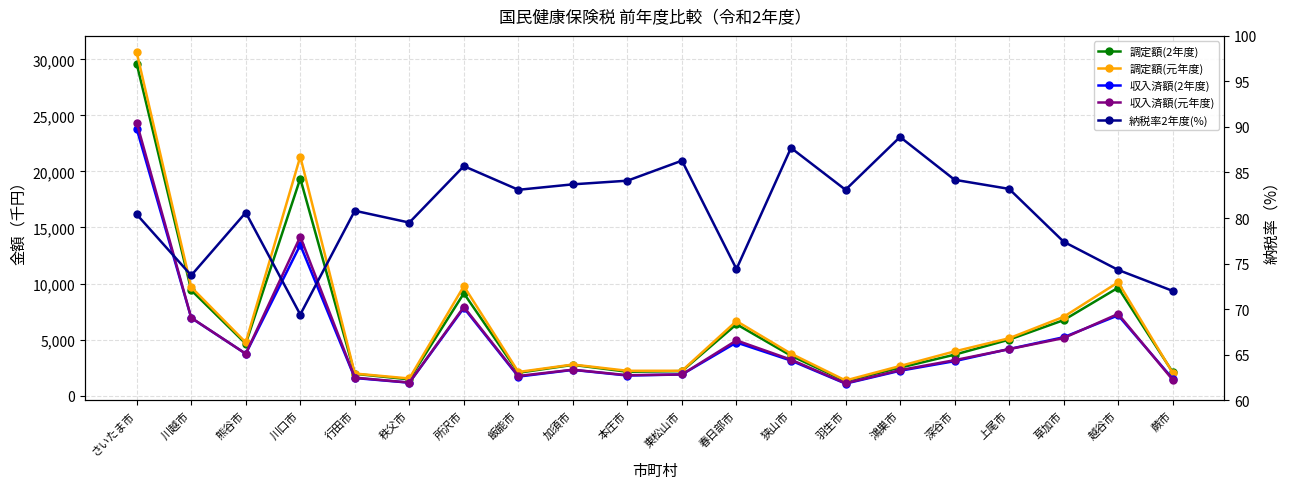

The value of 収入済額(2年度) at 越谷市 is 12616907.7. True or false?

False